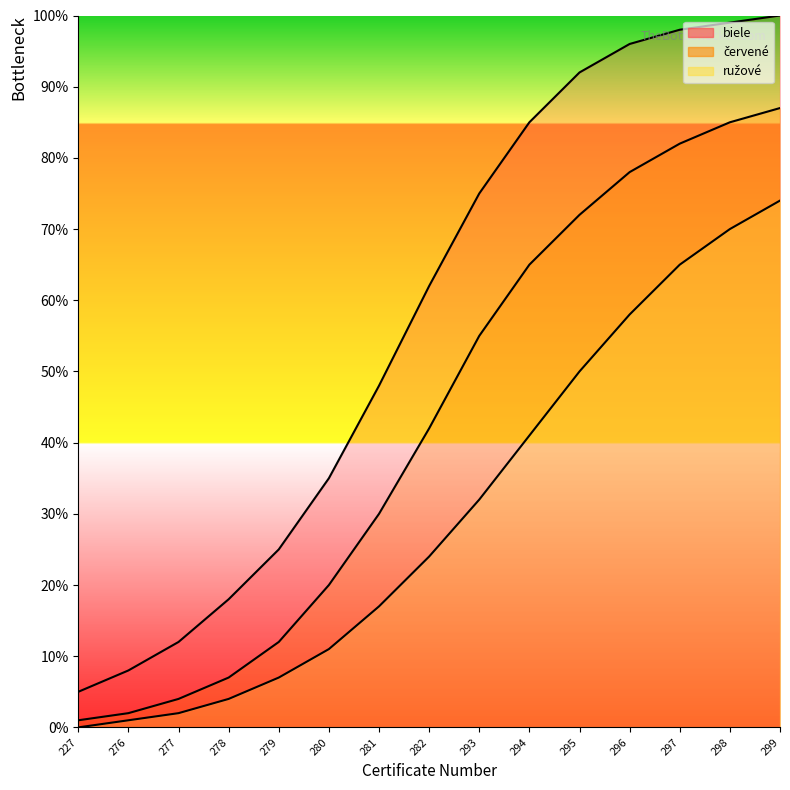

The value of ružové at 277 is 4. True or false?

False